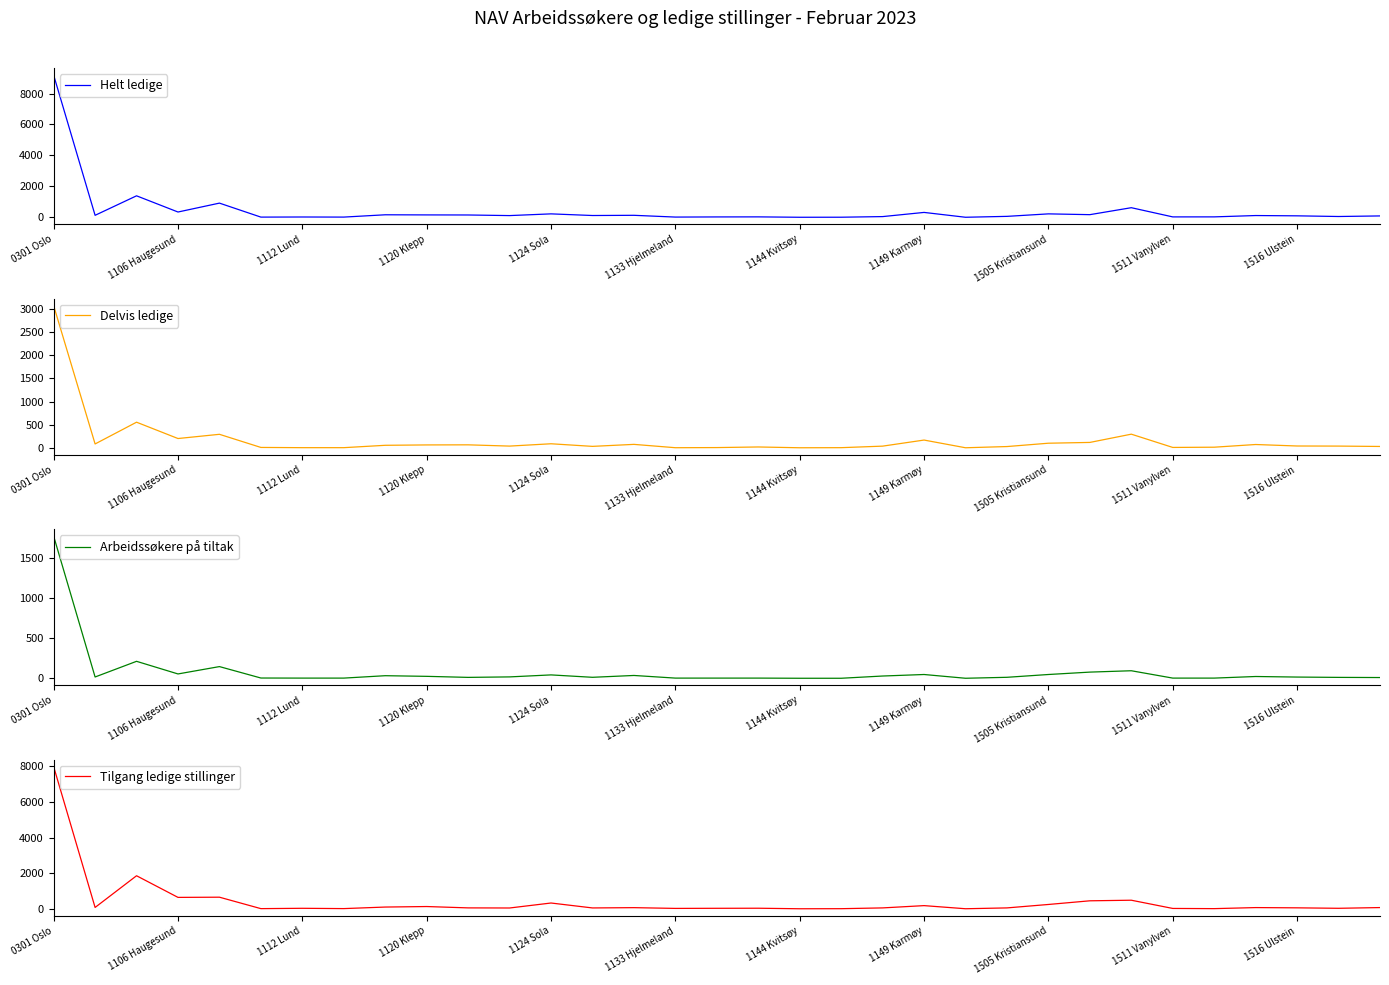

True or false: Tilgang ledige stillinger has more than 1 points higher than both neighbors.

True